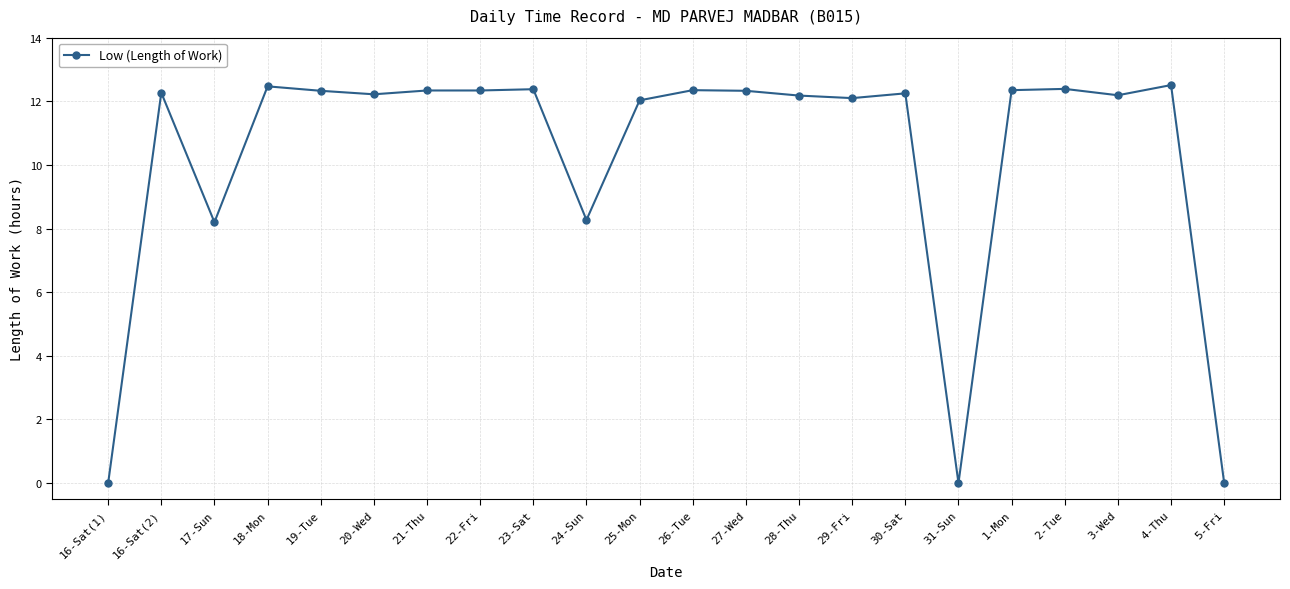

Count the number of categories in the chart.

22